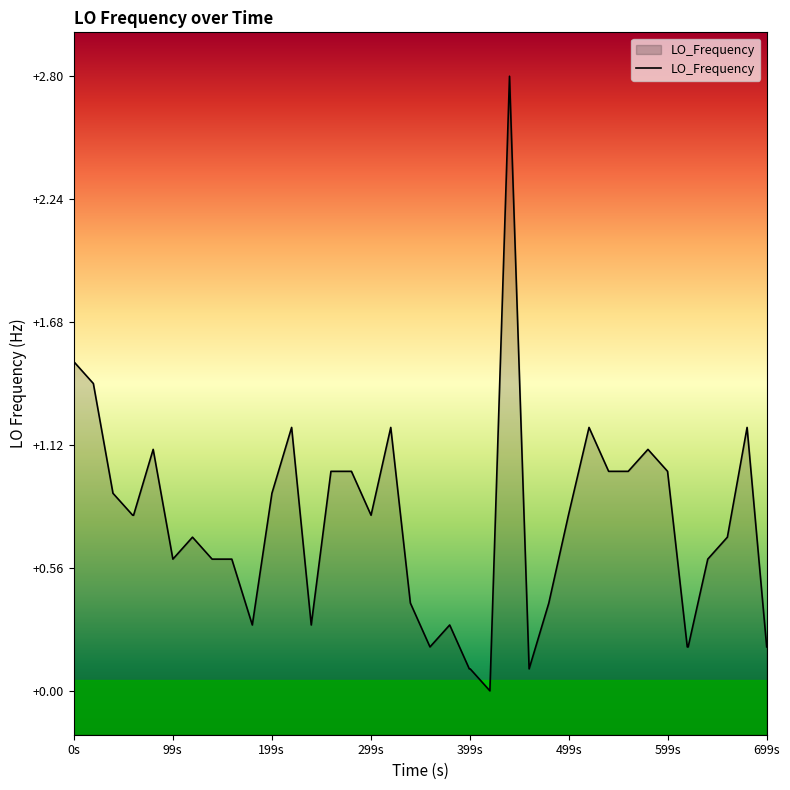

True or false: the data shows 0.1 at 19.

False